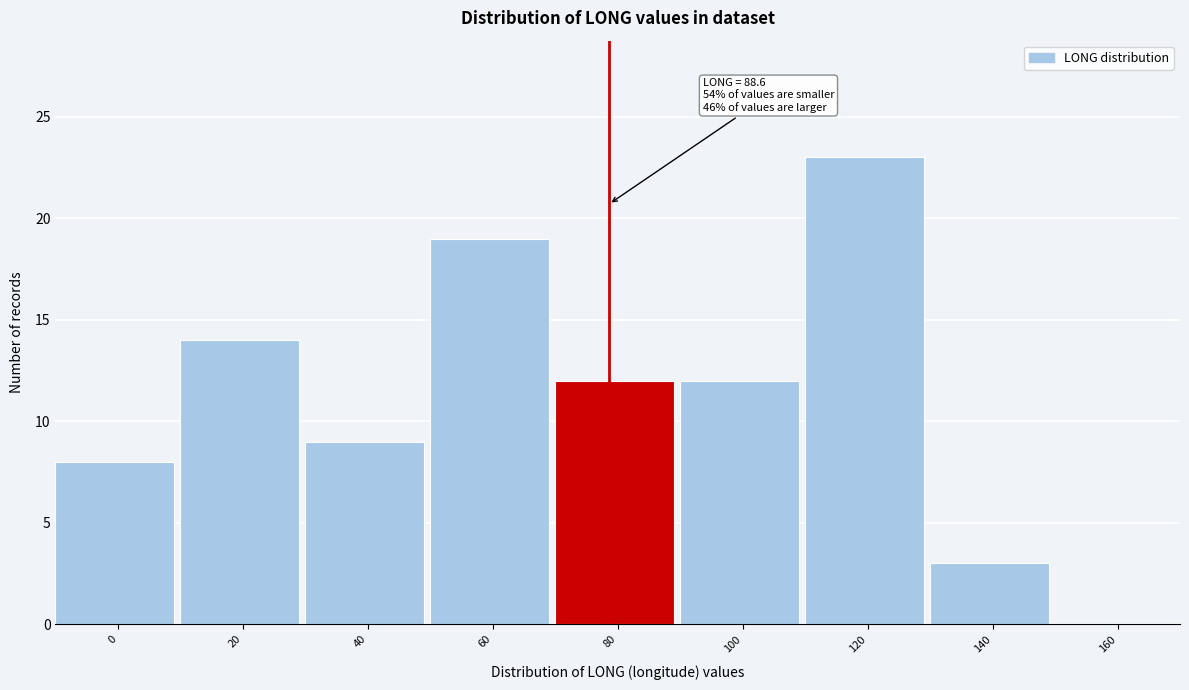

Reading right to left, transcribe all the data shown in this chart.

160=0	140=3	120=23	100=12	80=12	60=19	40=9	20=14	0=8